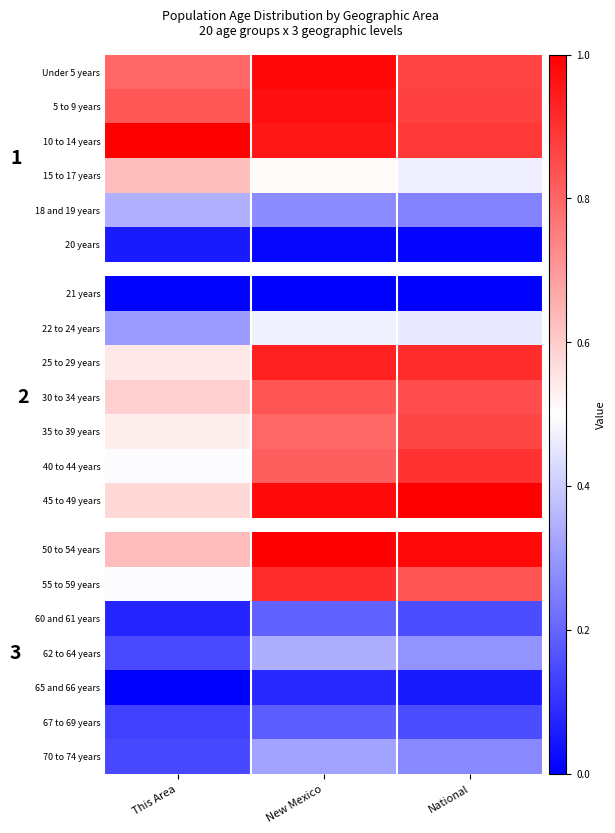

At which category does the chart reach its peak across all series?

New Mexico